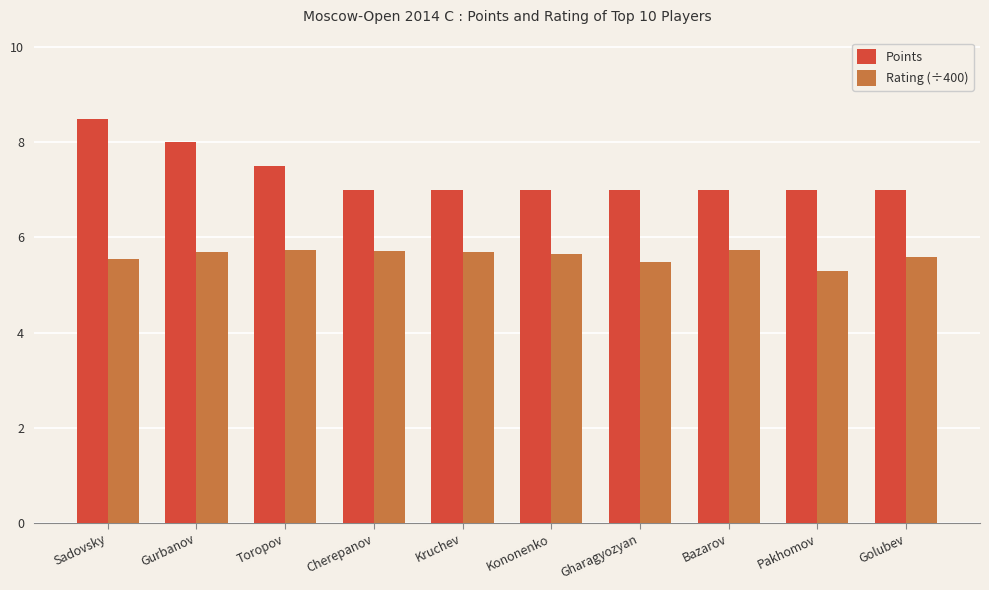

What is the sum of all Points values?

73.0